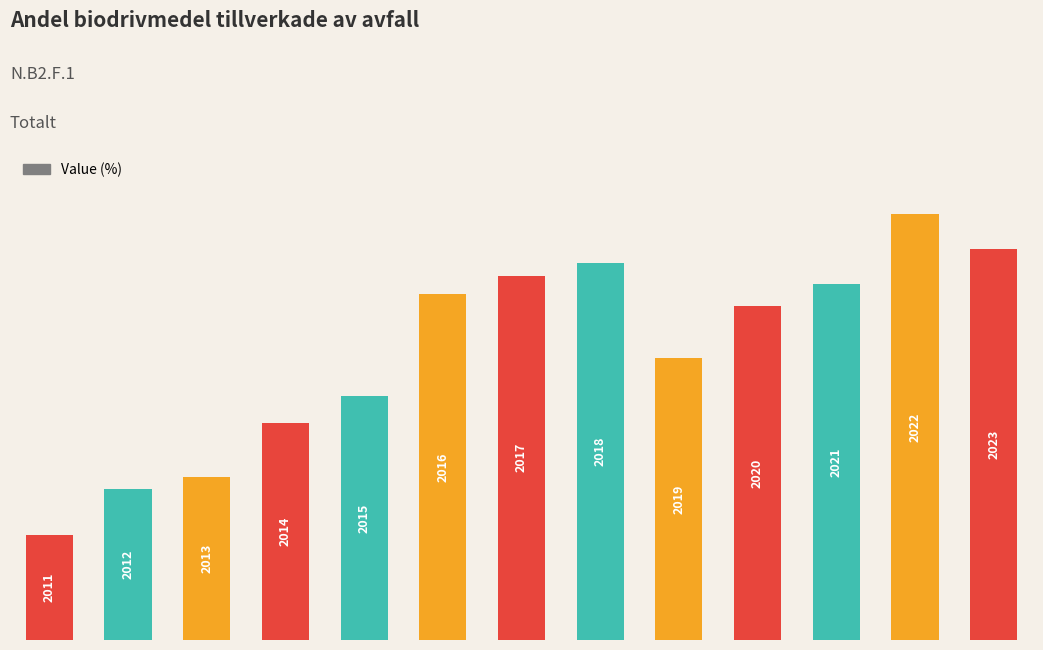

List the labels in order of value, smallest first.

0, 1, 2, 3, 4, 8, 9, 5, 10, 6, 7, 12, 11